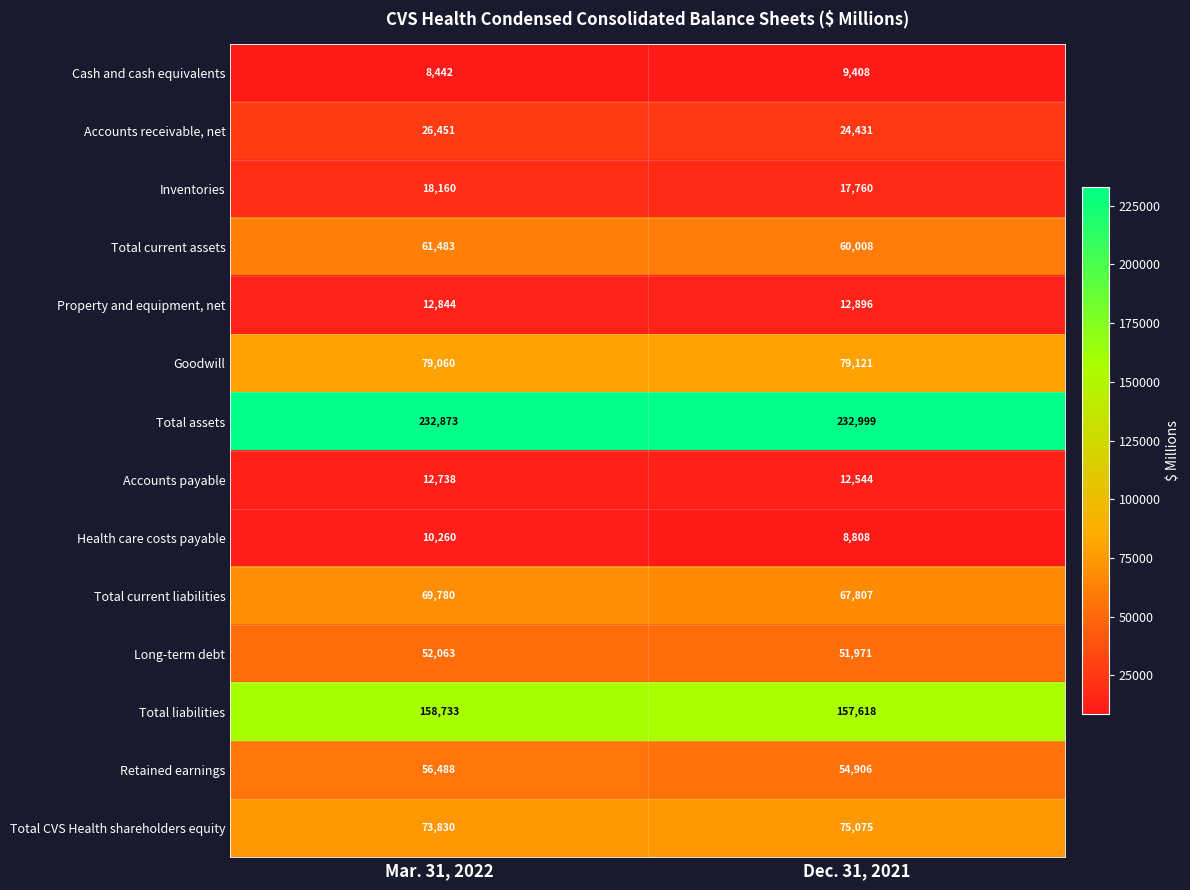

At how many categories does at least one series exceed 136567?

2